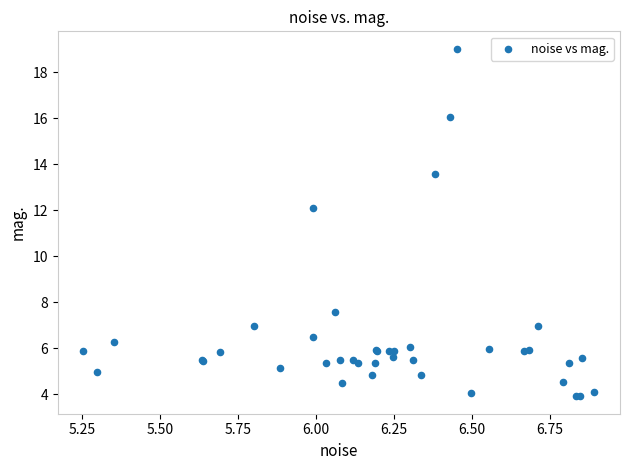

What Y value in the scatter plot is closest to 11?

12.1